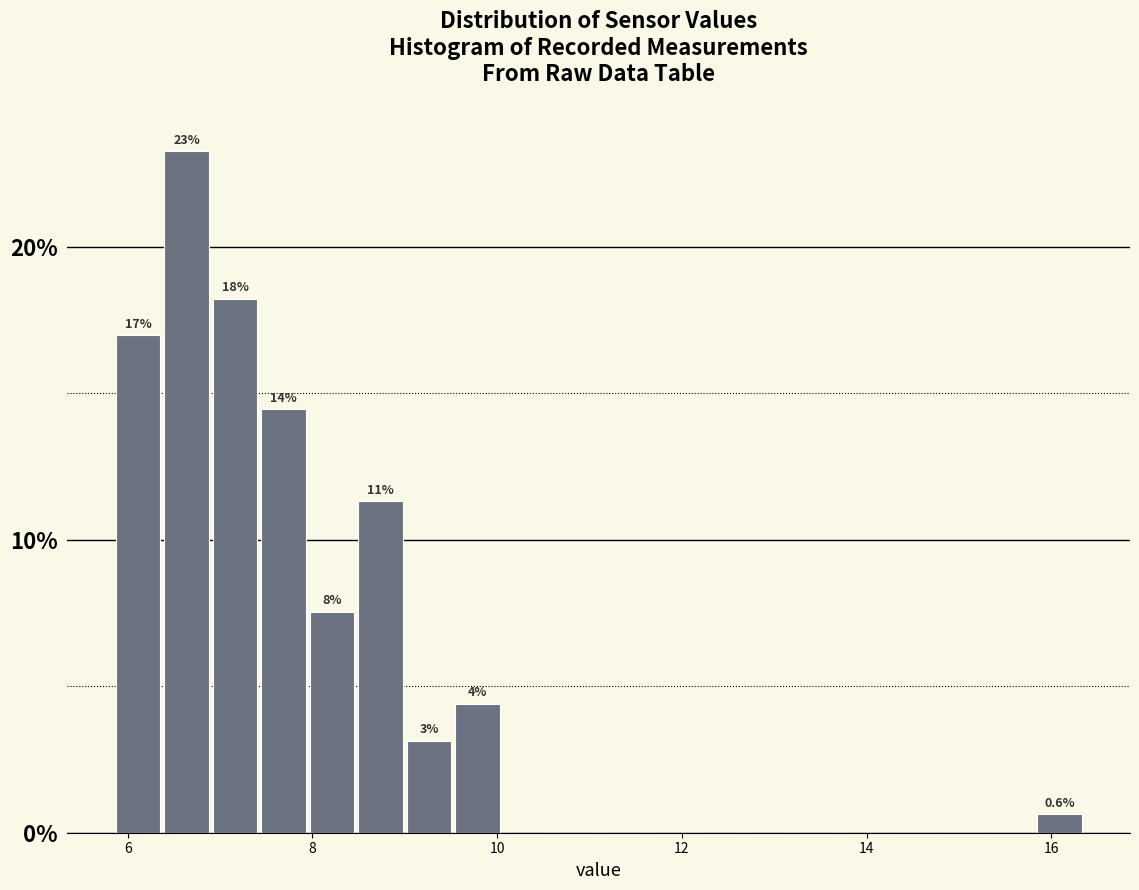

Around what value on the x-axis is the tallest bar? Give the approximate position of its centre, as read against the axis.

6.6